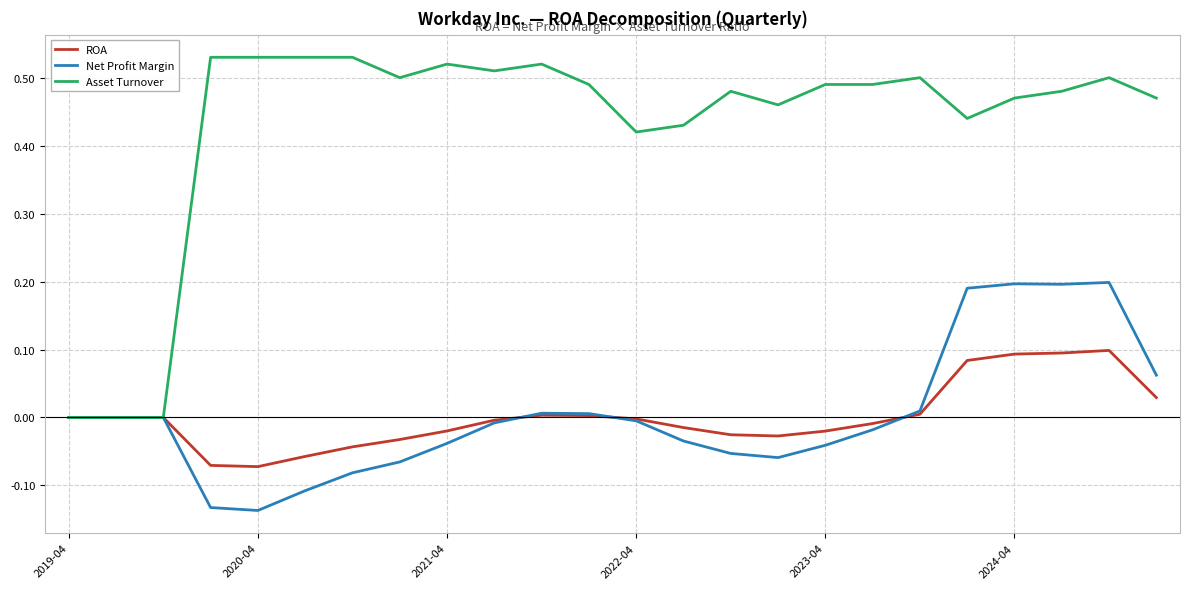

List the series in order of their peak value, highest first.

Asset Turnover, Net Profit Margin, ROA